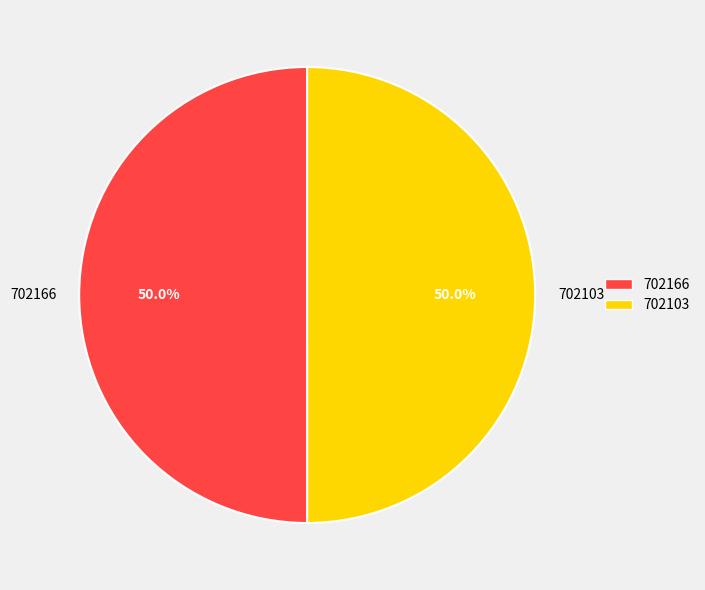

What percentage do 702166 and 702103 together represent?

100.0%